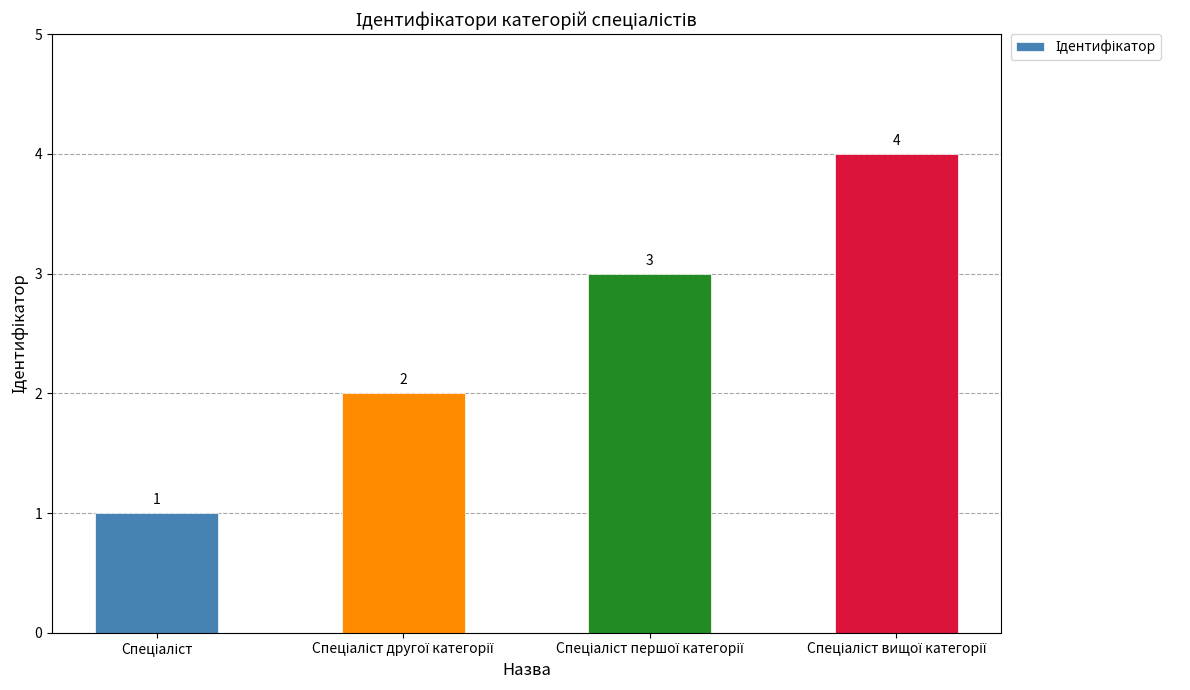

What is the sum of all values?

10